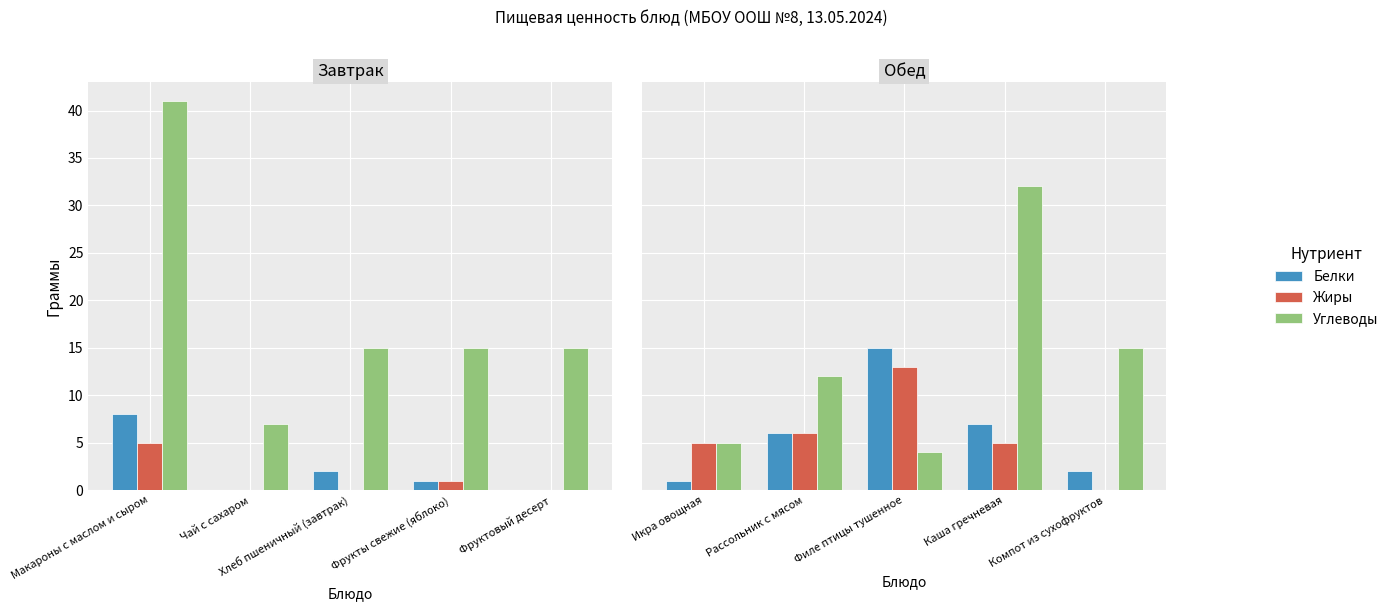

Rank the series by their maximum value, from highest to lowest.

Углеводы, Белки, Жиры